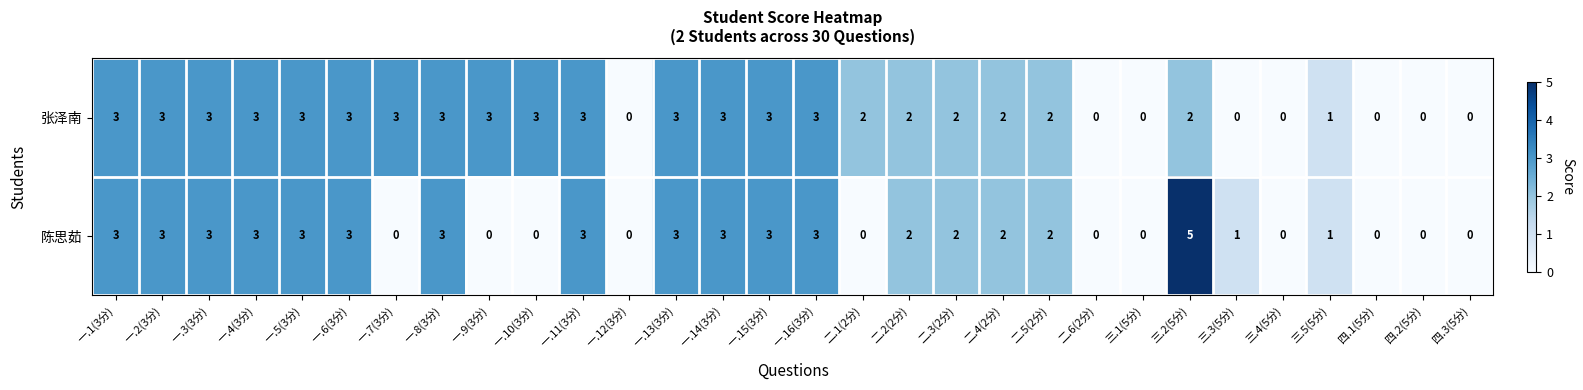

How many data points in 张泽南 are less than 3?

15